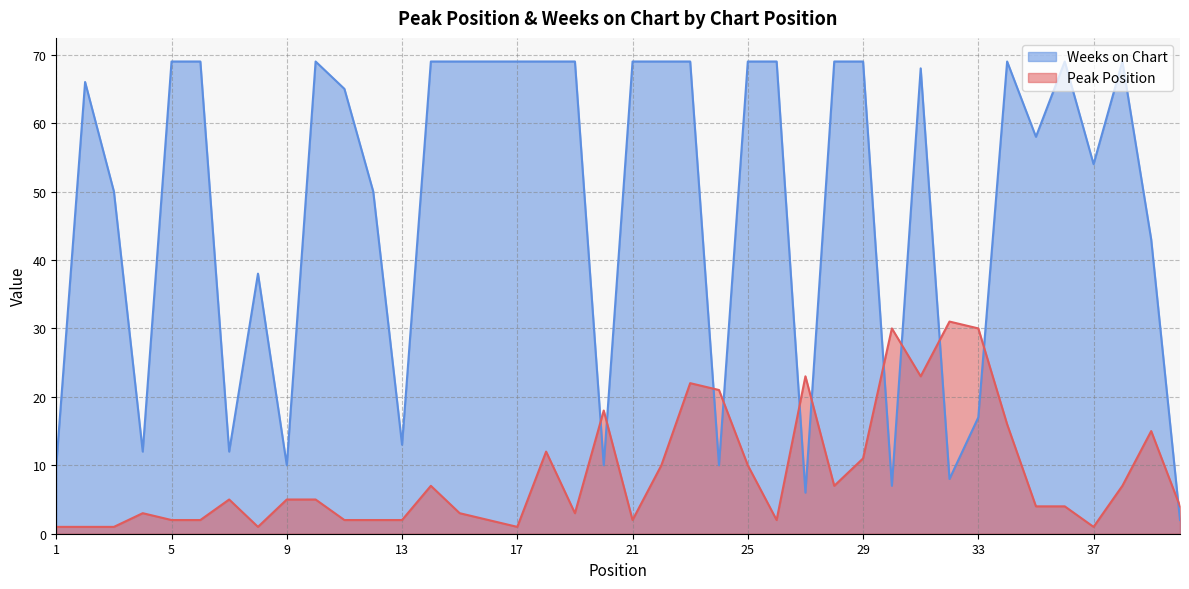

The Peak Position series shows 3 at 7. True or false?

False